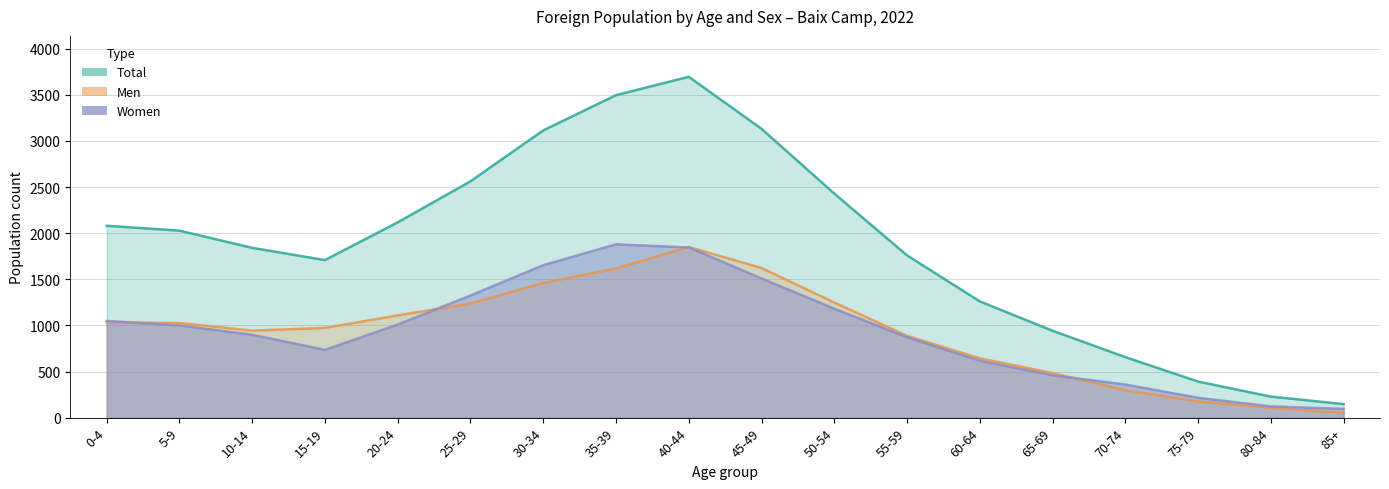

List the series in order of their peak value, highest first.

Total, Women, Men